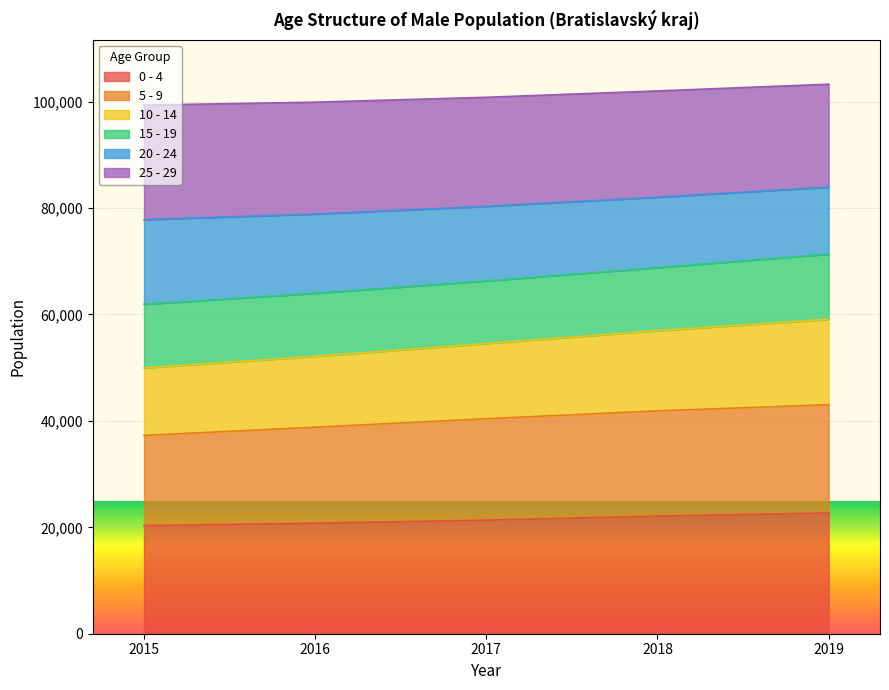

What is the value of the 0 - 4 point at the 3rd from the left?

21347.5